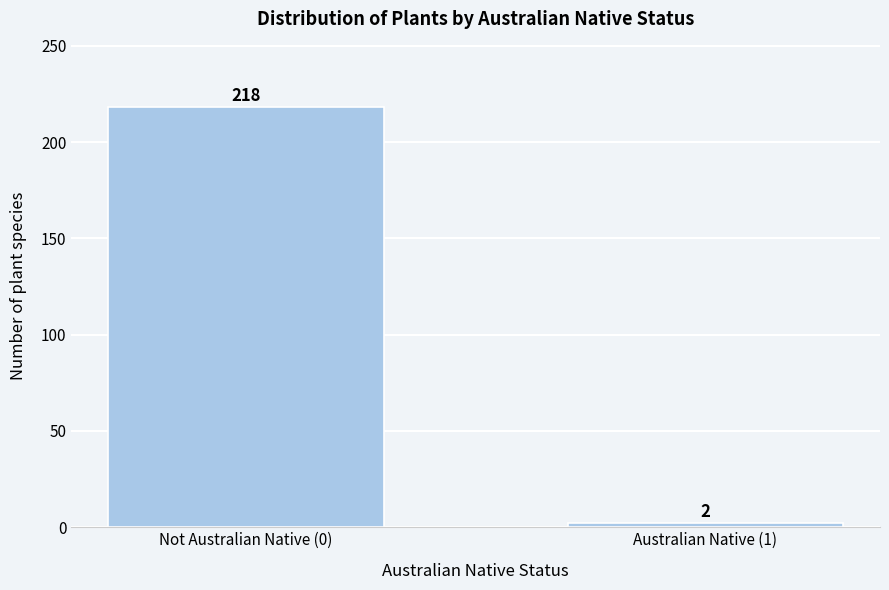

Reading left to right, what are all the values shown in this chart?

218	2